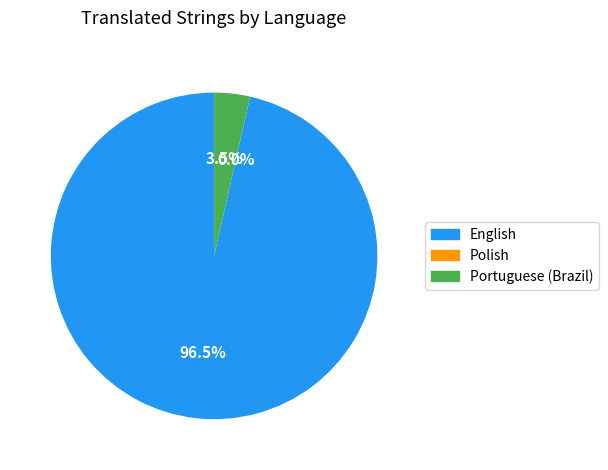

What percentage is the English slice, to the nearest percent?

96%